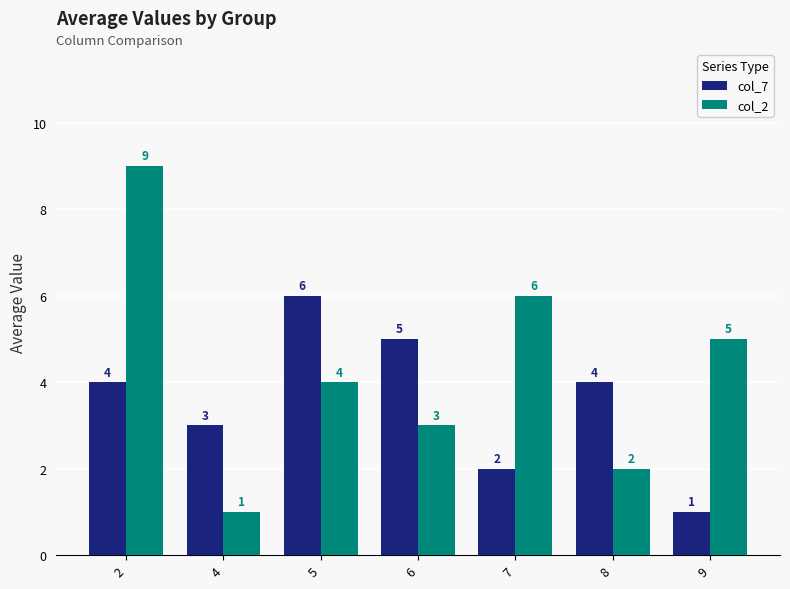

What is the spread (max minus min) of values at 8?

2